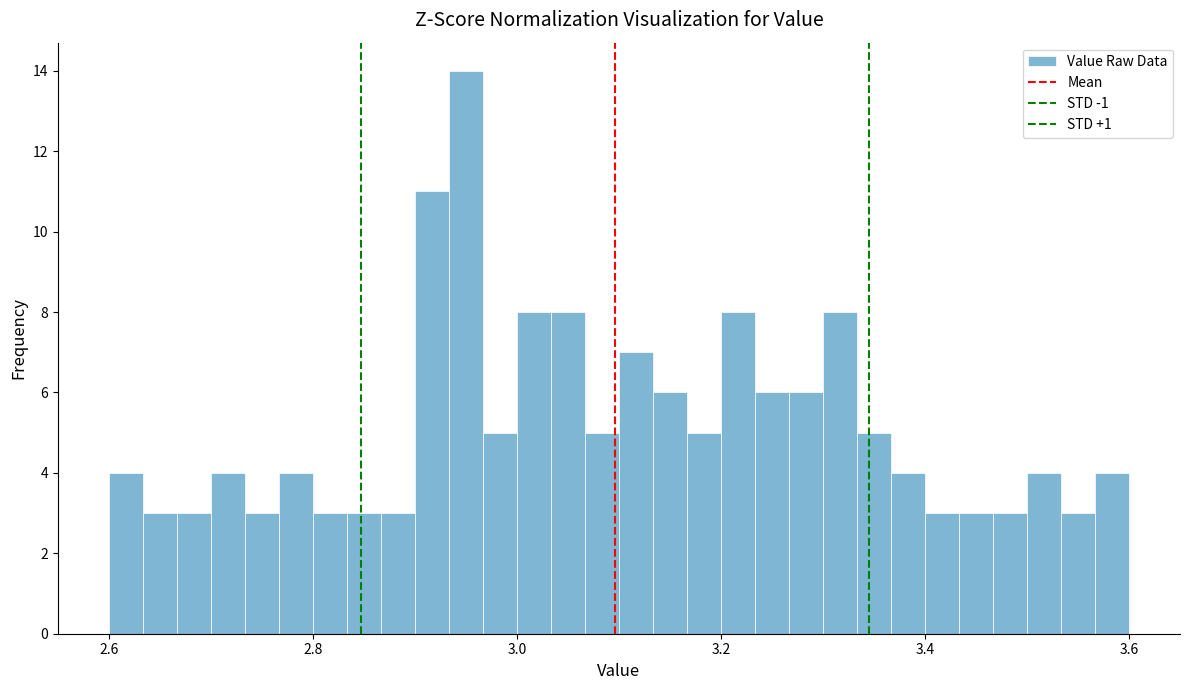

Read against the x-axis, roughly where is the centre of the tallest bar?

2.96